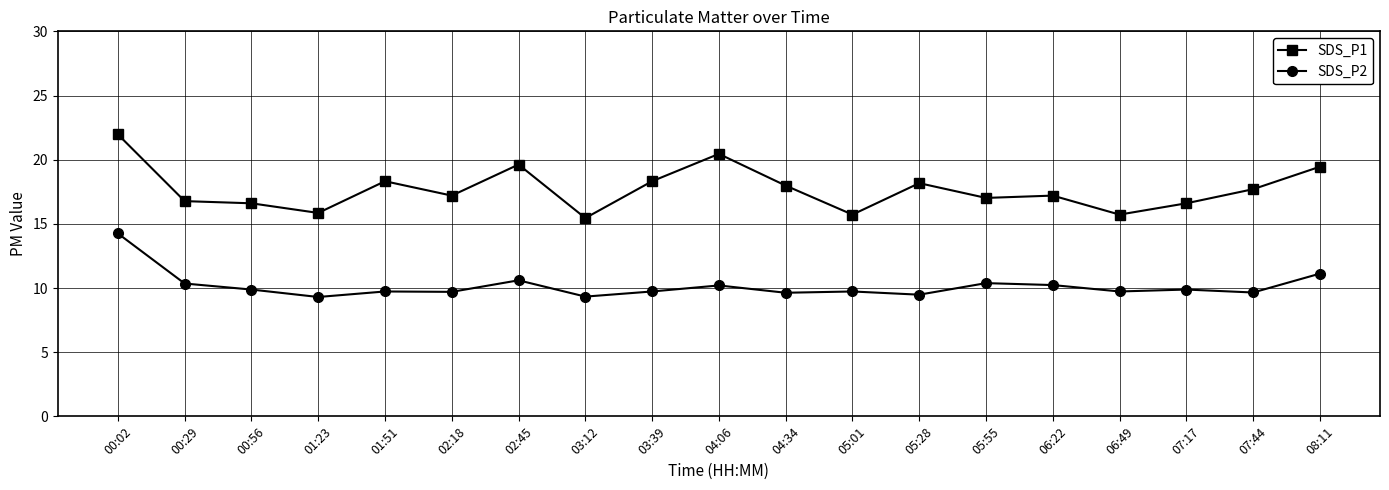

The SDS_P1 series shows 9.9 at 08:11. True or false?

False